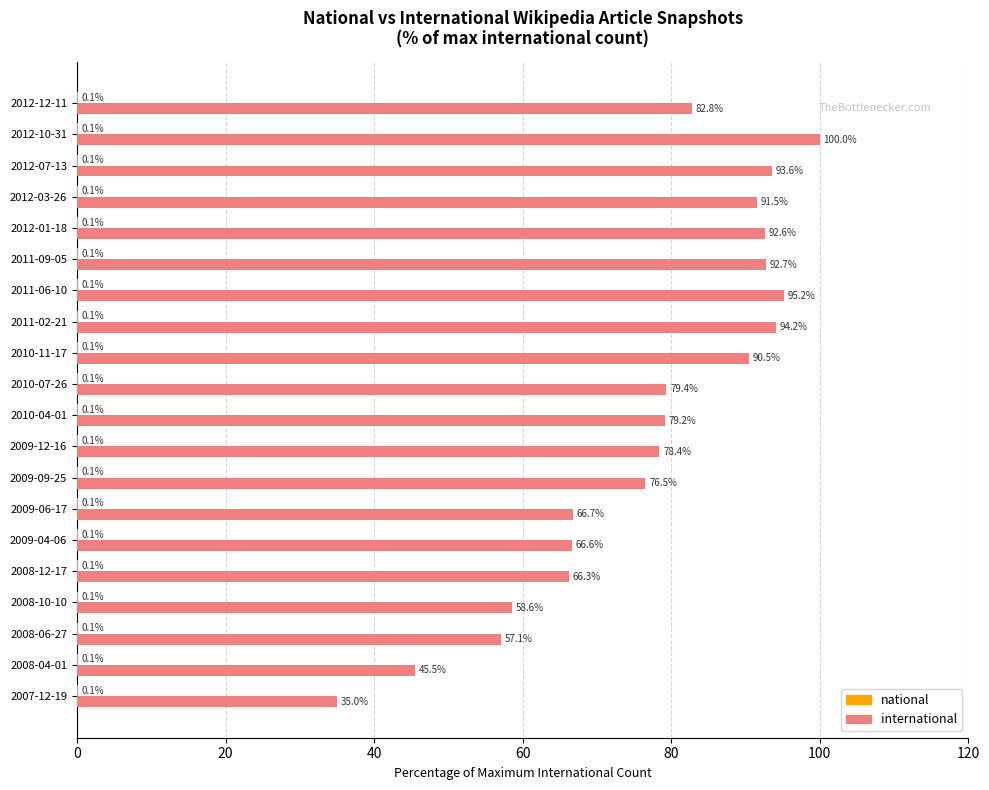

At which category is the sum across all series the highest?

2012-10-31